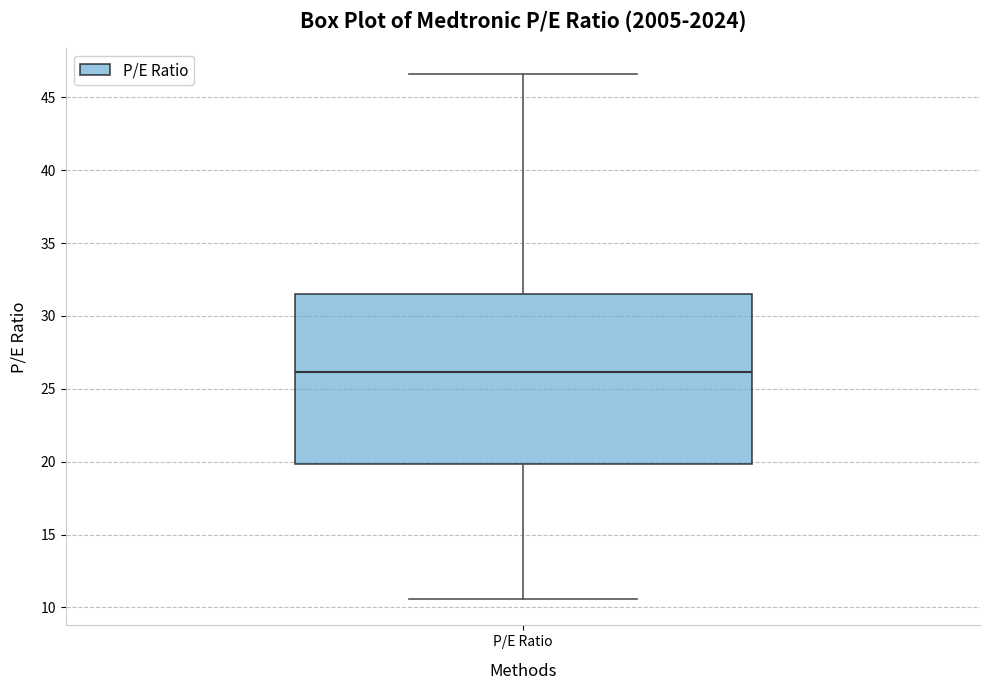

Read this box plot against the y-axis: the position of the median line, the range covered by the box, and the ends of both whiskers. The values are not printed on the chart, so give them approximately, as read against the axis.

median 26.0, box 20.0 to 31.5, whiskers 10.5 to 46.5